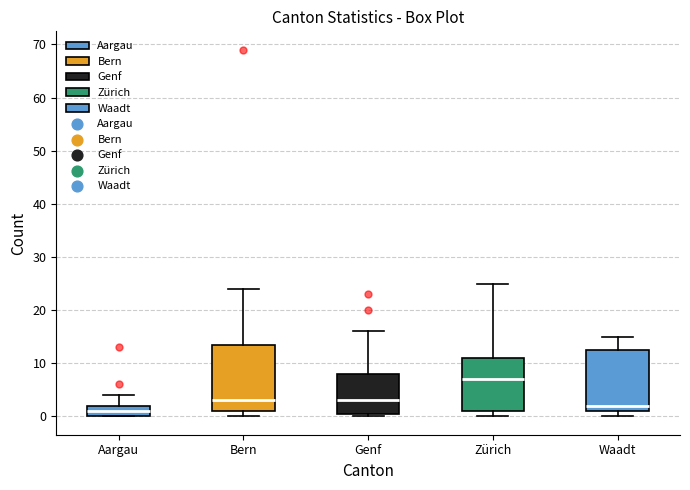

Reading left to right, read every box against the y-axis: the position of its median line, the range the box covers, and the ends of its whiskers. The values are not printed on the chart, so give them approximately, as read against the axis.

Aargau: median 1, box 0 to 2, whiskers 0 to 4
Bern: median 3, box 1 to 14, whiskers 0 to 24
Genf: median 3, box 1 to 8, whiskers 0 to 16
Zürich: median 7, box 1 to 11, whiskers 0 to 25
Waadt: median 2, box 1 to 13, whiskers 0 to 15